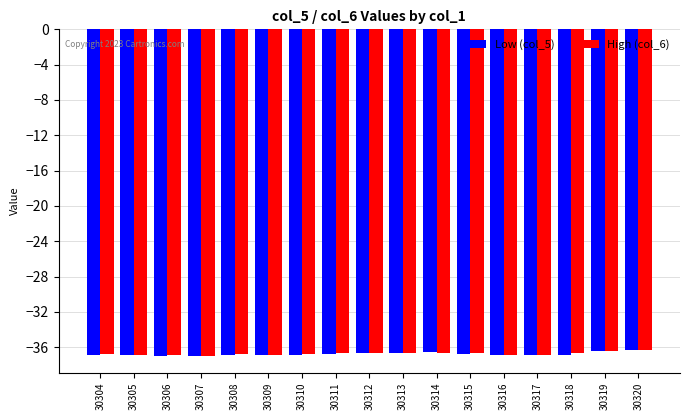

How many bars are there in total?

34